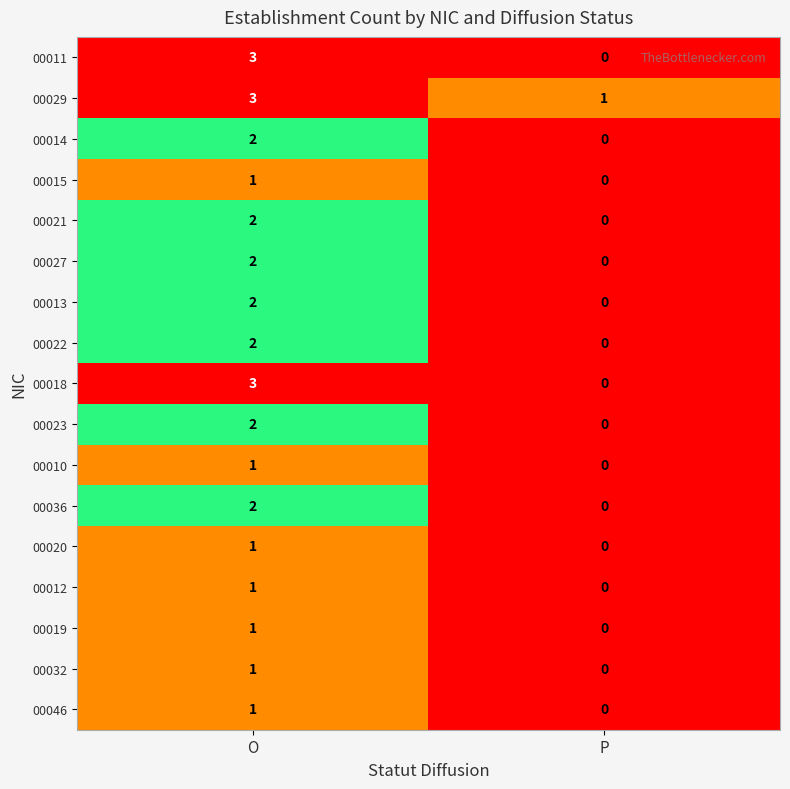

Count the number of data series in this chart.

17